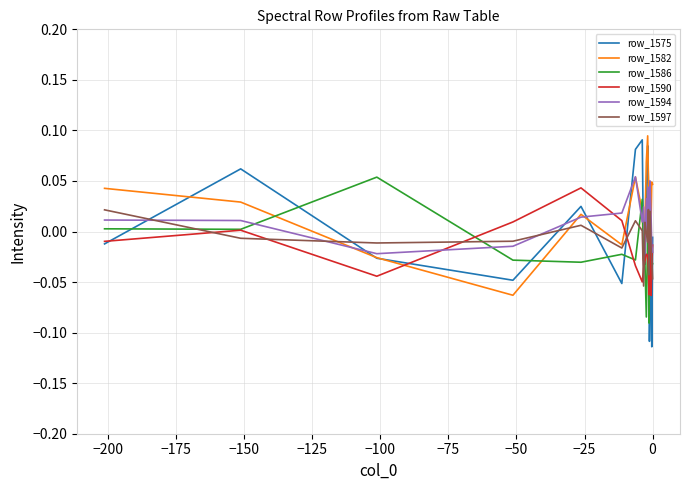

Which series has the widest spread of values?

row_1575